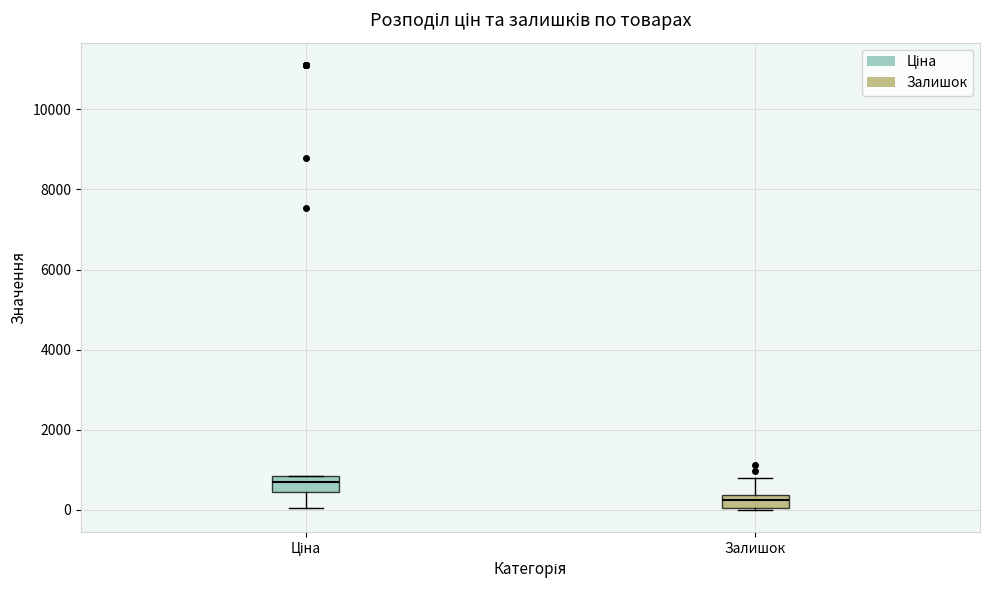

Reading left to right, read every box against the y-axis: the position of its median line, the range the box covers, and the ends of its whiskers. The values are not printed on the chart, so give them approximately, as read against the axis.

Ціна: median 600, box 400 to 800, whiskers 0 to 800
Залишок: median 200, box 0 to 400, whiskers 0 to 800